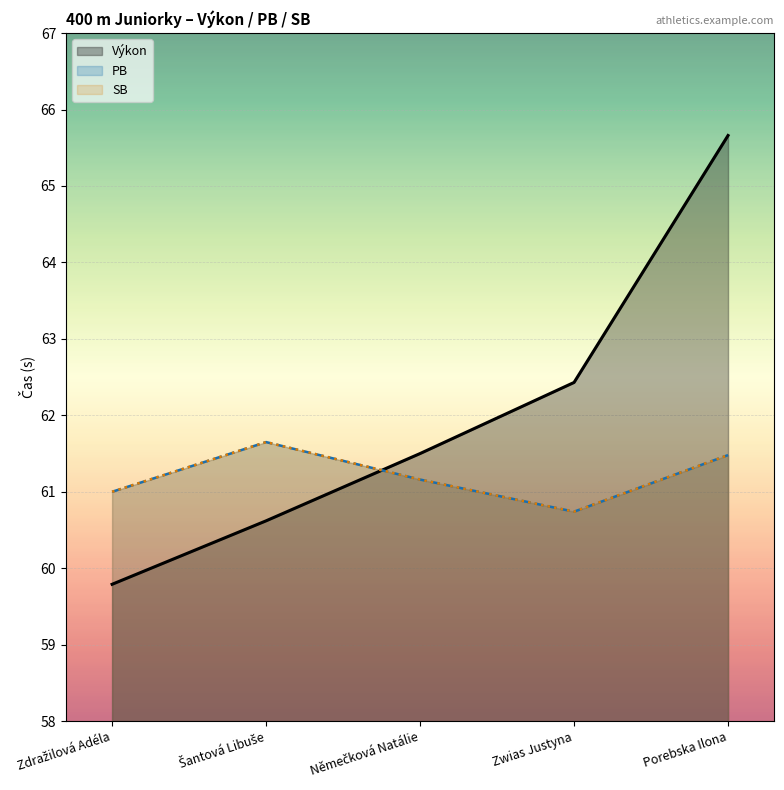

List the labels in order of PB value, largest first.

Šantová Libuše, Porebska Ilona, Němečková Natálie, Zdražilová Adéla, Zwias Justyna